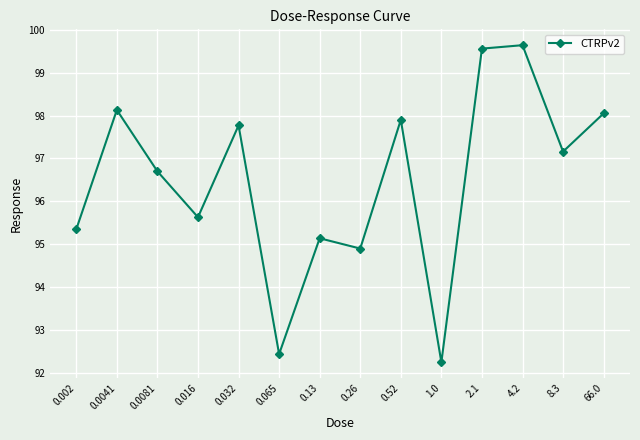

List the labels in order of value, smallest first.

1.0, 0.065, 0.26, 0.13, 0.002, 0.016, 0.0081, 8.3, 0.032, 0.52, 66.0, 0.0041, 2.1, 4.2